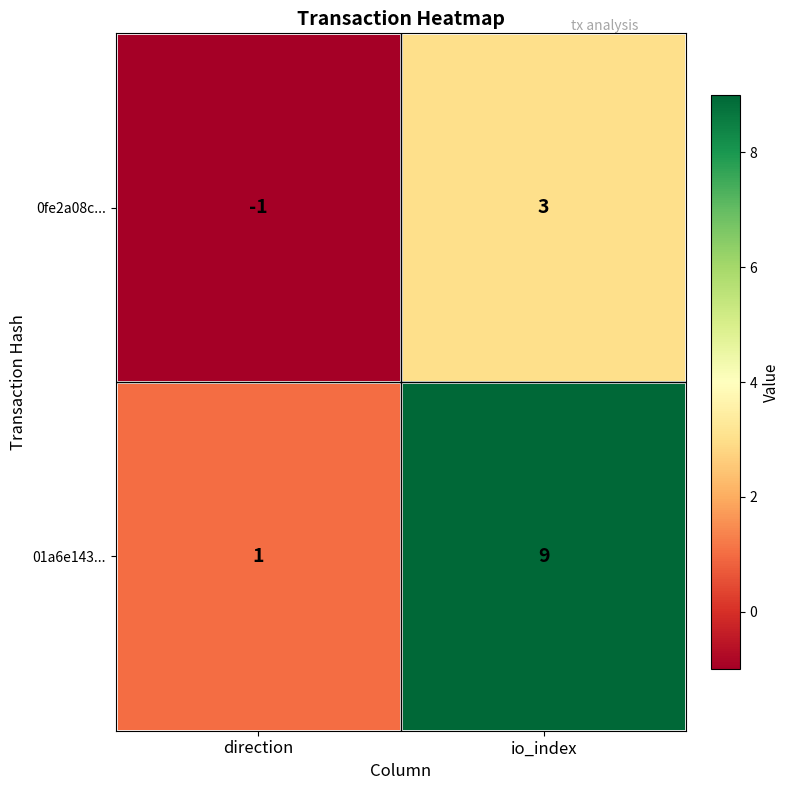

Is it true that 0fe2a08c... equals 3 at io_index?

True